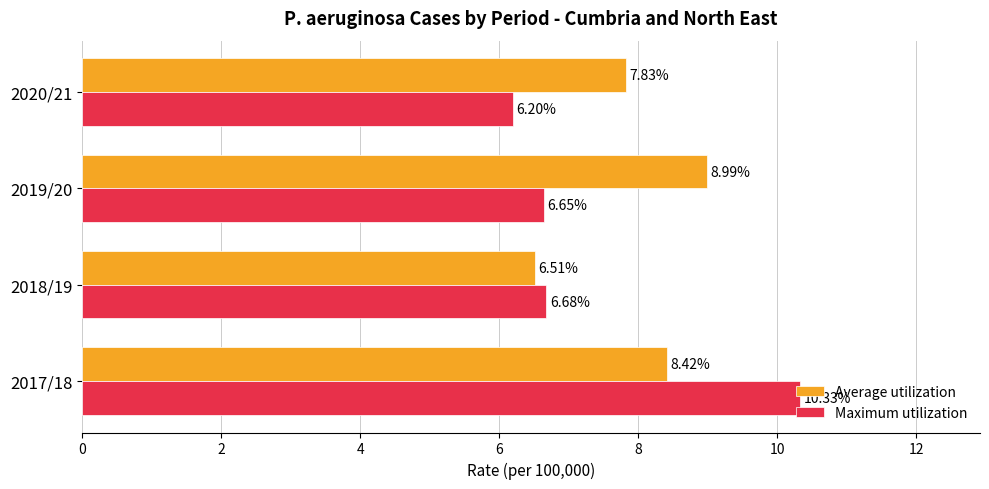

Which series has the largest range (max minus min)?

Maximum utilization